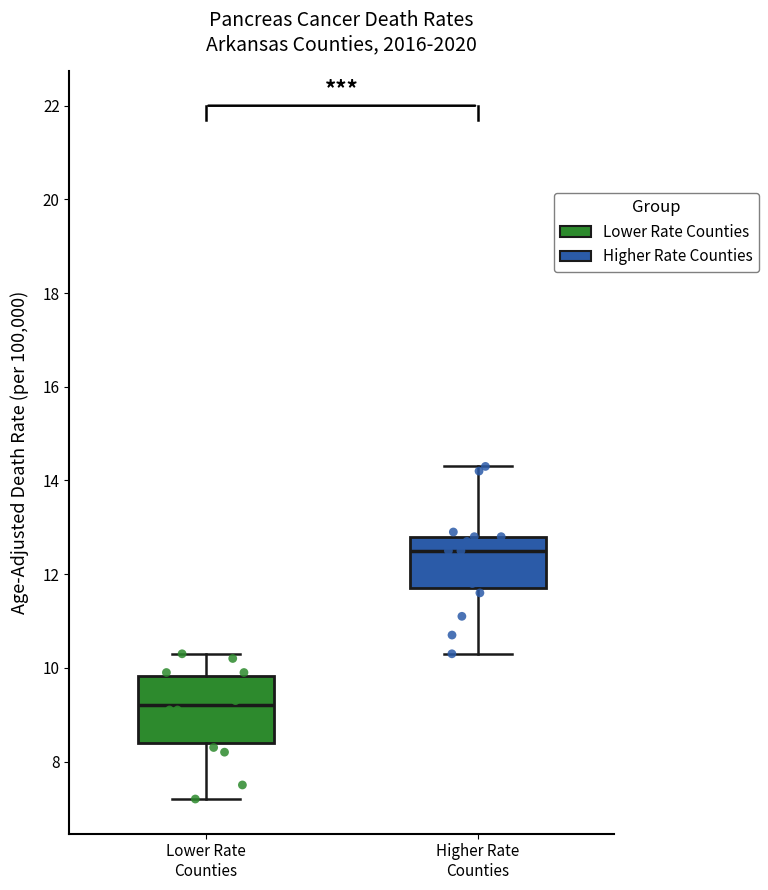

Reading left to right, transcribe this box plot: for each box, give where its median line is, the range the box spans, and where its two whiskers end, as read against the y-axis. The values are not printed on the chart, so give them approximately, as read against the axis.

Lower Rate Counties: median 9.2, box 8.4 to 9.8, whiskers 7.2 to 10.4
Higher Rate Counties: median 12.6, box 11.8 to 12.8, whiskers 10.4 to 14.4